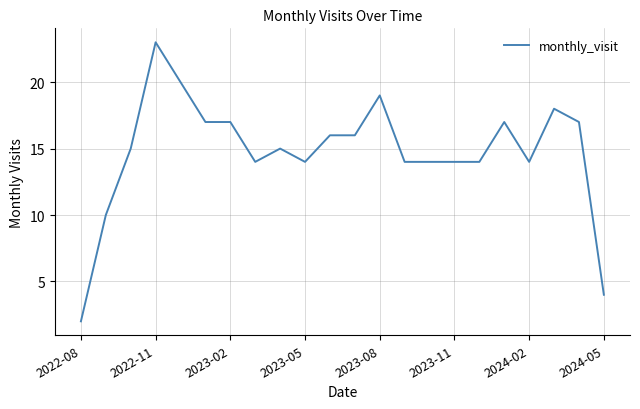

Does the chart display data point markers on the line(s)?

No